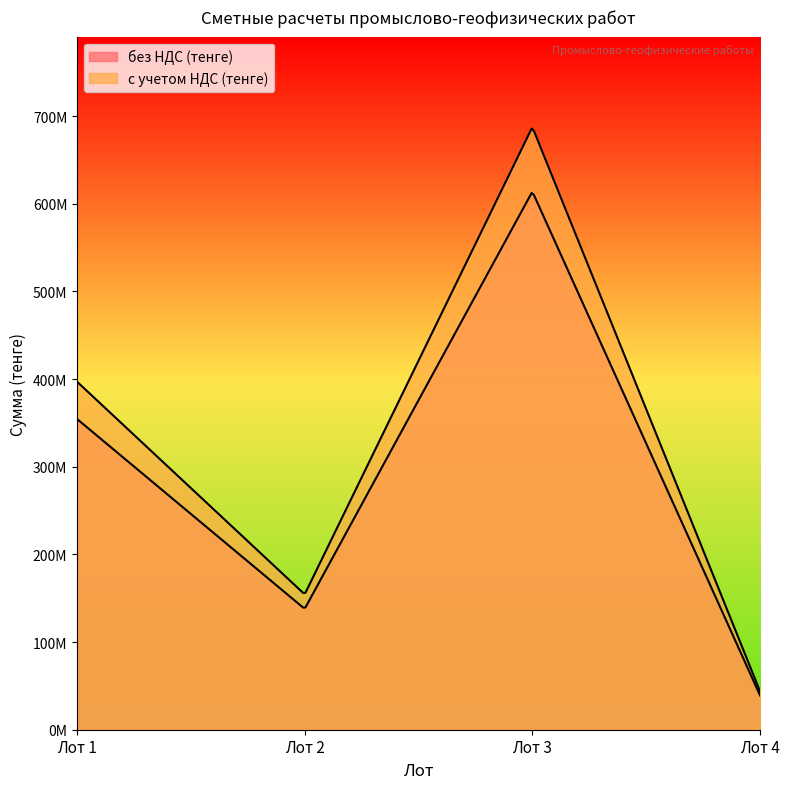

How many lines are shown in the chart?

2